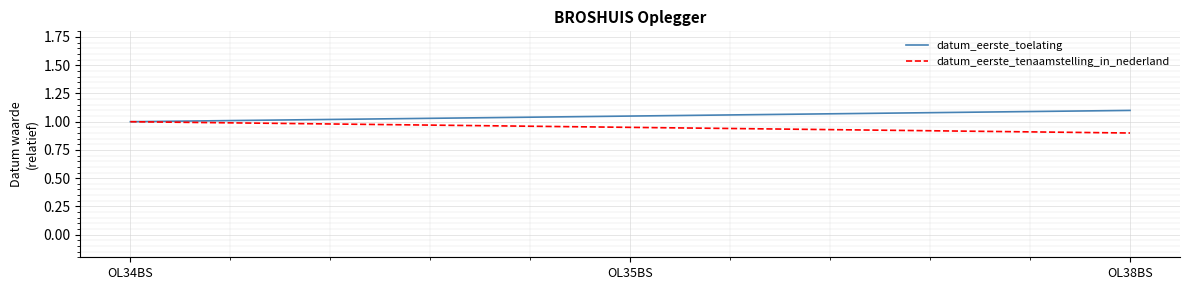

True or false: datum_eerste_tenaamstelling_in_nederland has a value of 1.0 at OL34BS.

True